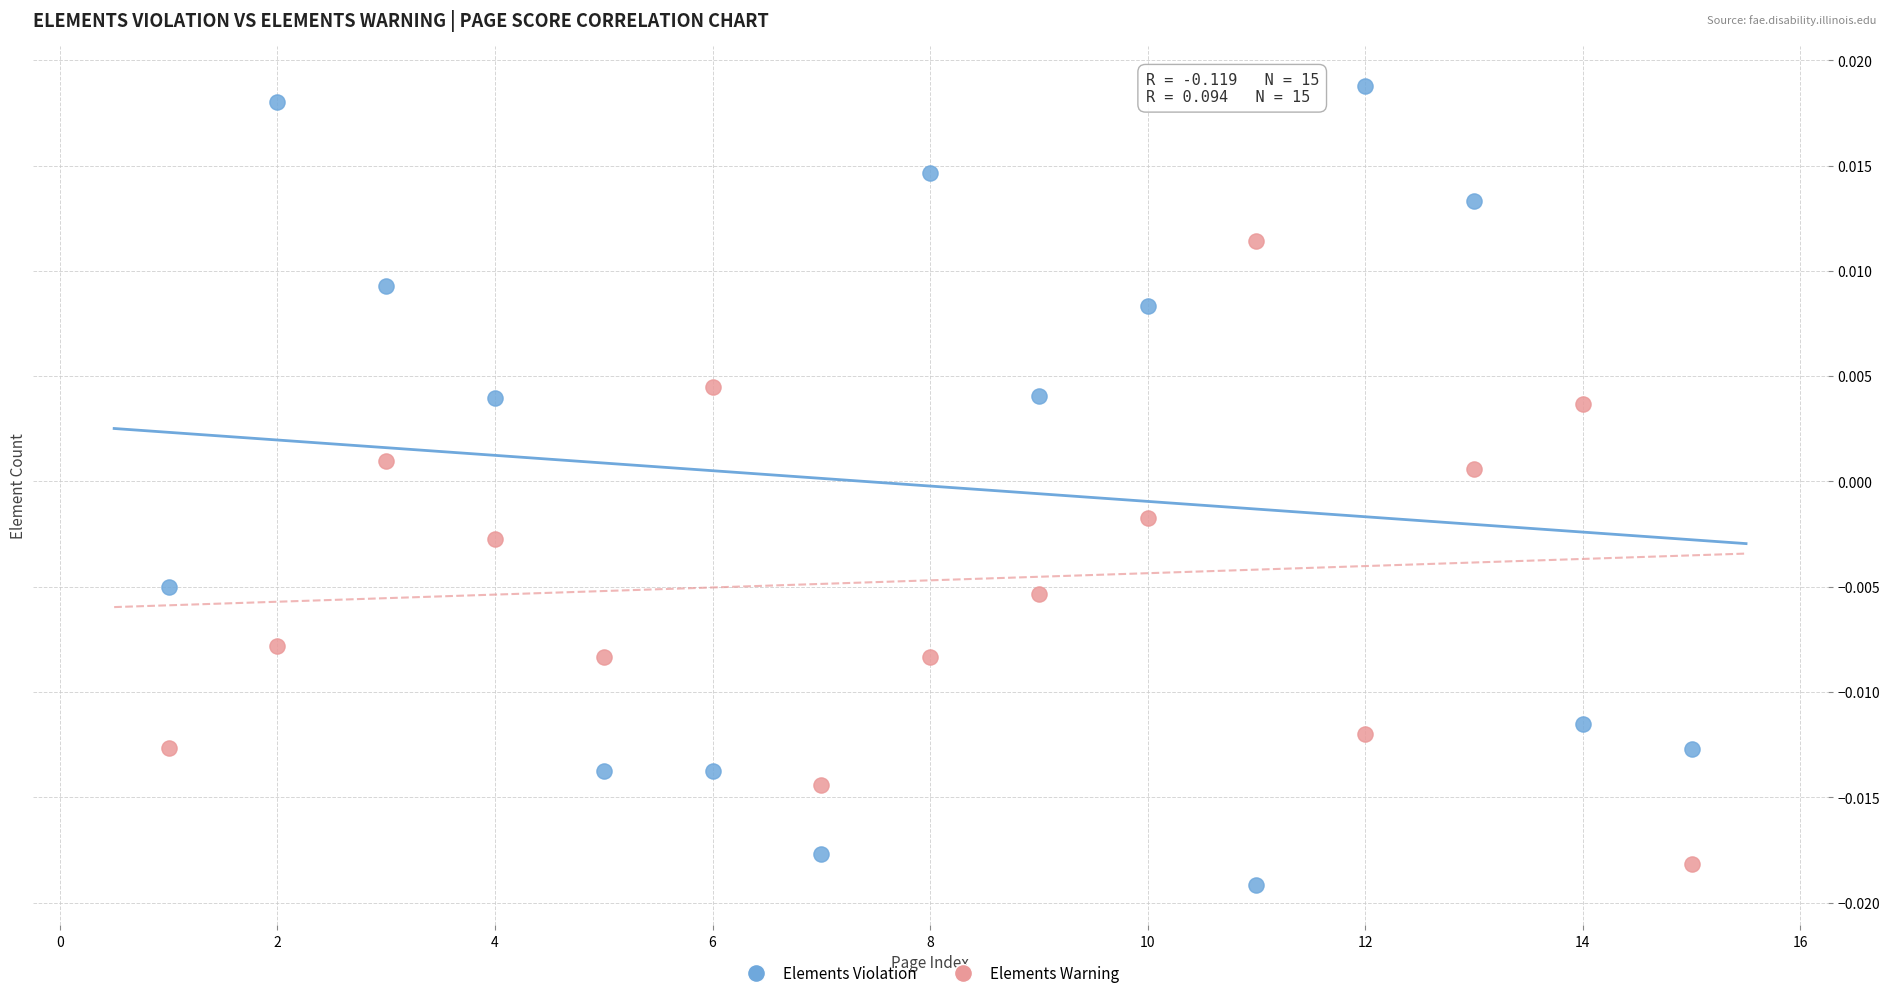

Which series reaches the minimum Y coordinate?

Elements Violation